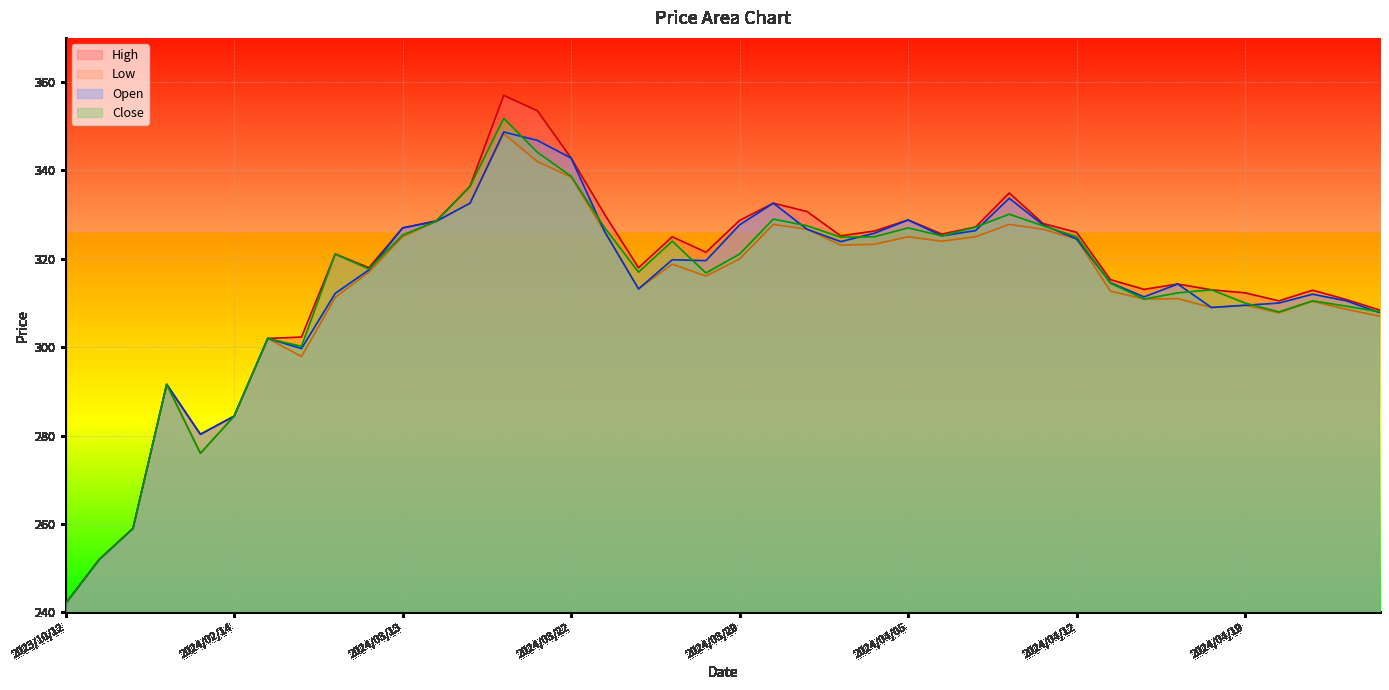

Reading left to right, list all the values displayed in this chart.

High: 242.0	252.0	259.0	291.6	280.3	284.4	302.0	302.3	321.1	318.0	327.0	328.6	336.4	357.0	353.5	342.8	330.0	318.0	325.0	321.5	328.7	332.6	330.7	325.2	326.3	328.8	325.6	327.2	334.9	328.0	326.0	315.3	313.1	314.3	313.0	312.3	310.5	312.9	310.8	308.4
Open: 242.0	252.0	259.0	291.6	280.3	284.4	302.0	299.7	312.2	317.5	327.0	328.5	332.6	348.7	346.8	342.8	326.1	313.2	319.8	319.6	327.7	332.6	326.7	323.9	325.8	328.8	325.2	326.4	333.7	327.7	324.5	314.6	311.4	314.3	309.0	309.5	310.0	312.0	310.5	307.8
Low: 242.0	252.0	259.0	291.6	276.0	284.4	302.0	297.9	311.3	317.0	325.0	328.5	332.6	348.3	342.0	338.5	326.1	313.2	318.8	316.1	320.0	327.8	326.7	323.1	323.3	325.0	324.0	325.0	327.8	326.7	324.5	312.7	310.9	311.0	309.0	309.5	307.8	310.4	308.6	307.0
Close: 242.0	252.0	259.0	291.6	276.0	284.4	302.0	300.2	321.1	317.7	325.4	328.5	336.4	351.8	344.1	338.7	327.0	317.0	324.0	316.8	321.1	329.0	327.5	324.9	325.0	327.0	325.2	327.2	330.1	327.5	325.0	314.5	310.9	312.3	313.0	310.0	308.0	310.5	309.3	308.0